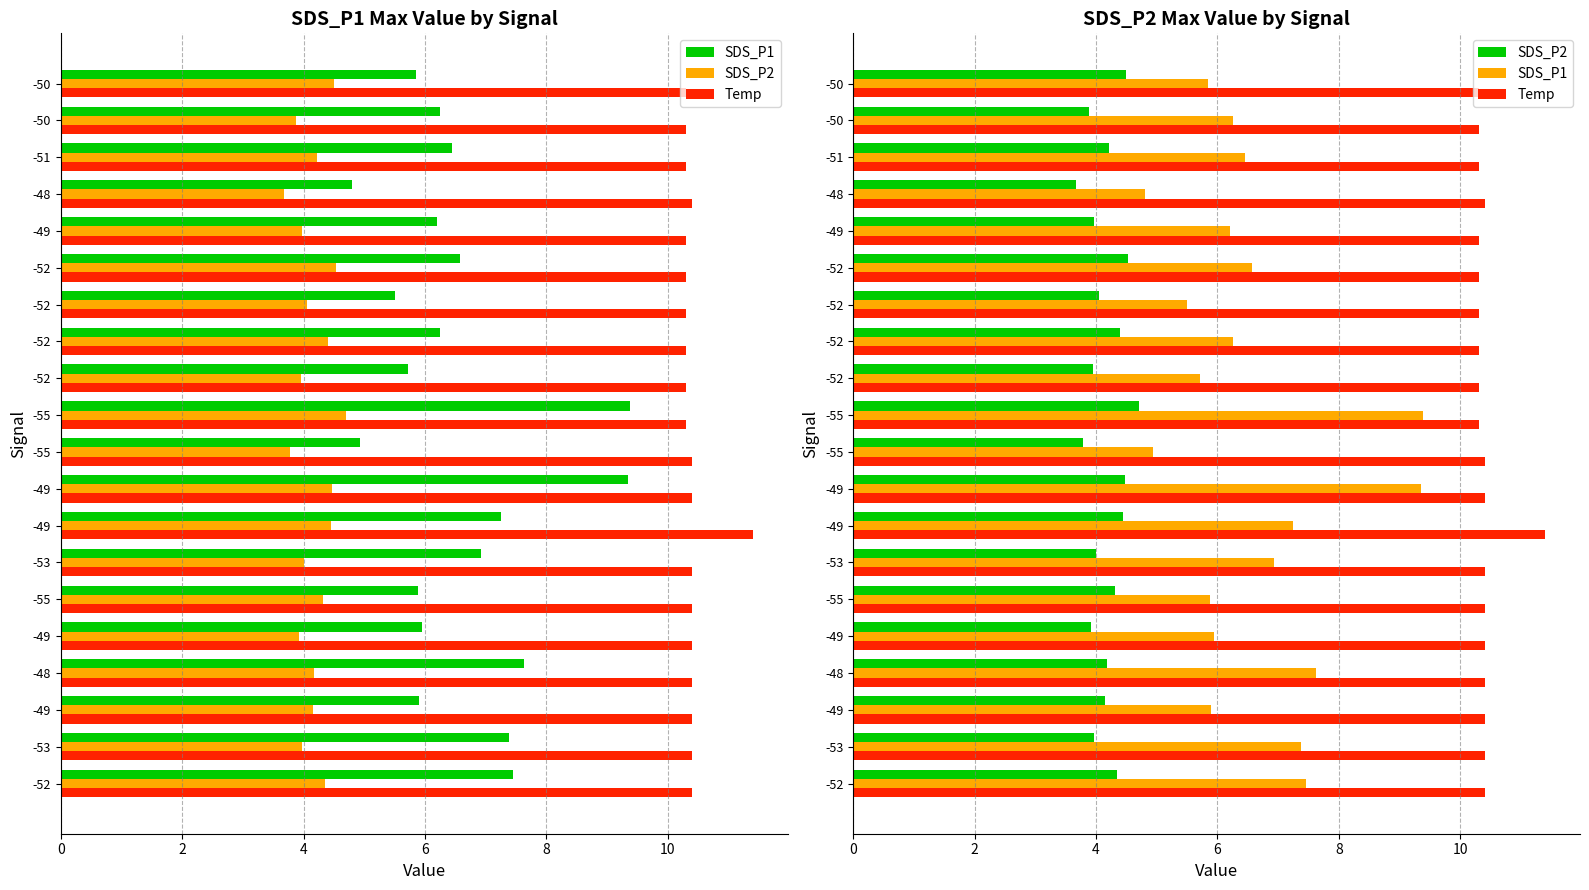

What is the difference between the second highest and minimum values in the SDS_P2 series?

0.9